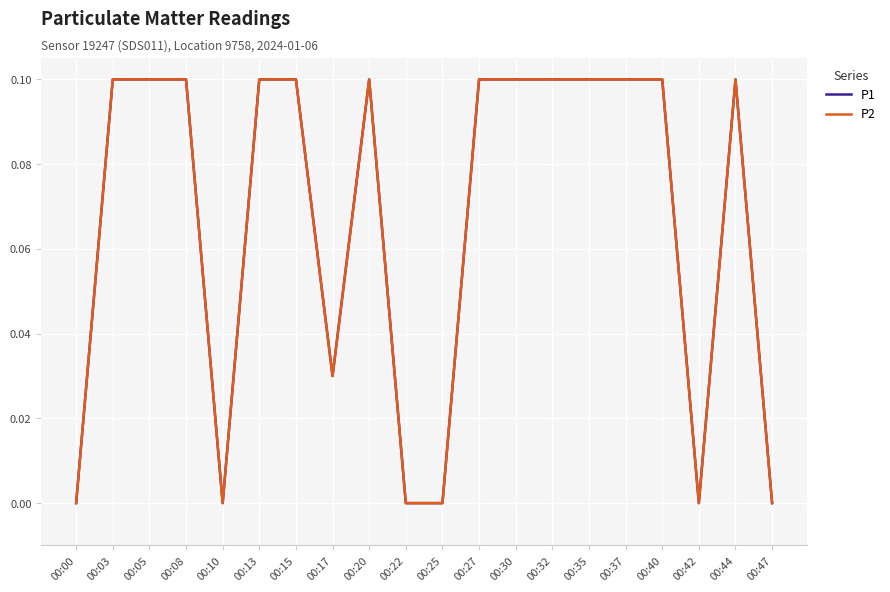

Does the chart have visible grid lines?

Yes